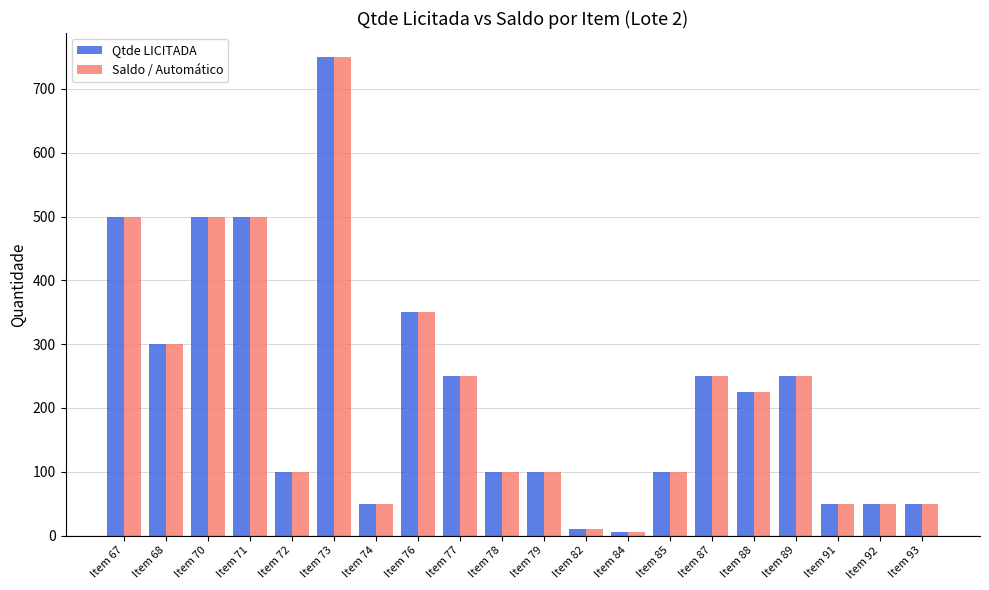

What is the smallest value displayed?

5